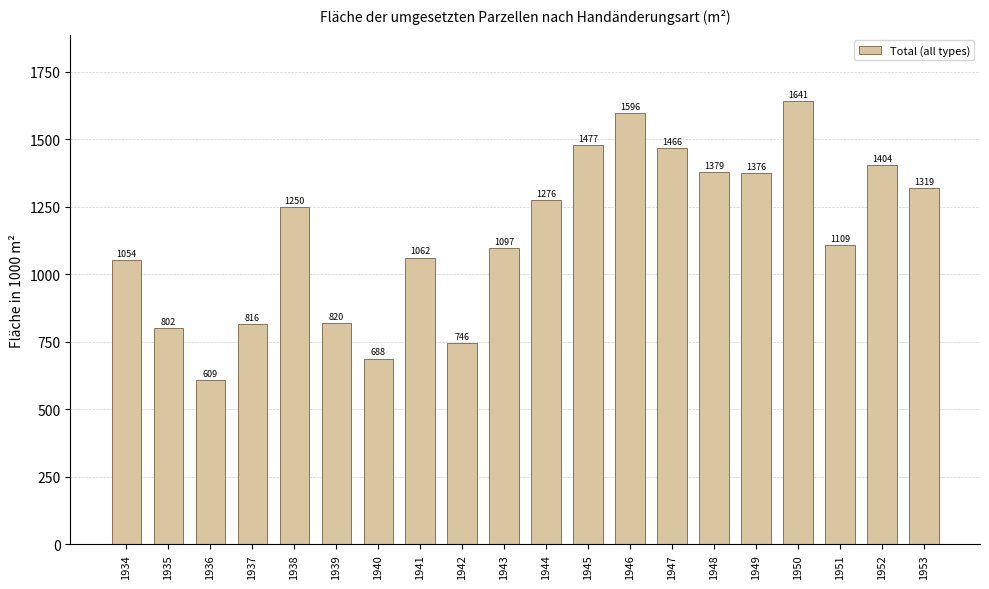

Rank the categories by value from highest to lowest.

1950, 1946, 1945, 1947, 1952, 1948, 1949, 1953, 1944, 1938, 1951, 1943, 1941, 1934, 1939, 1937, 1935, 1942, 1940, 1936